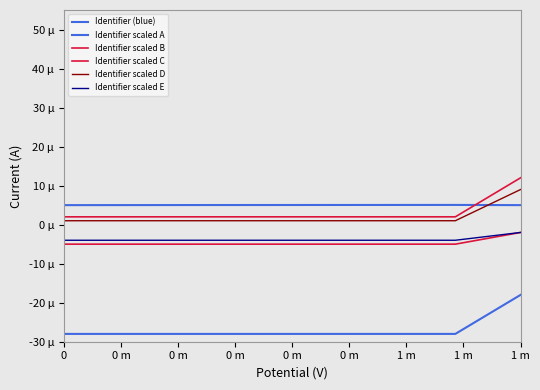

True or false: Identifier scaled B has more than 0 interior local peaks.

False